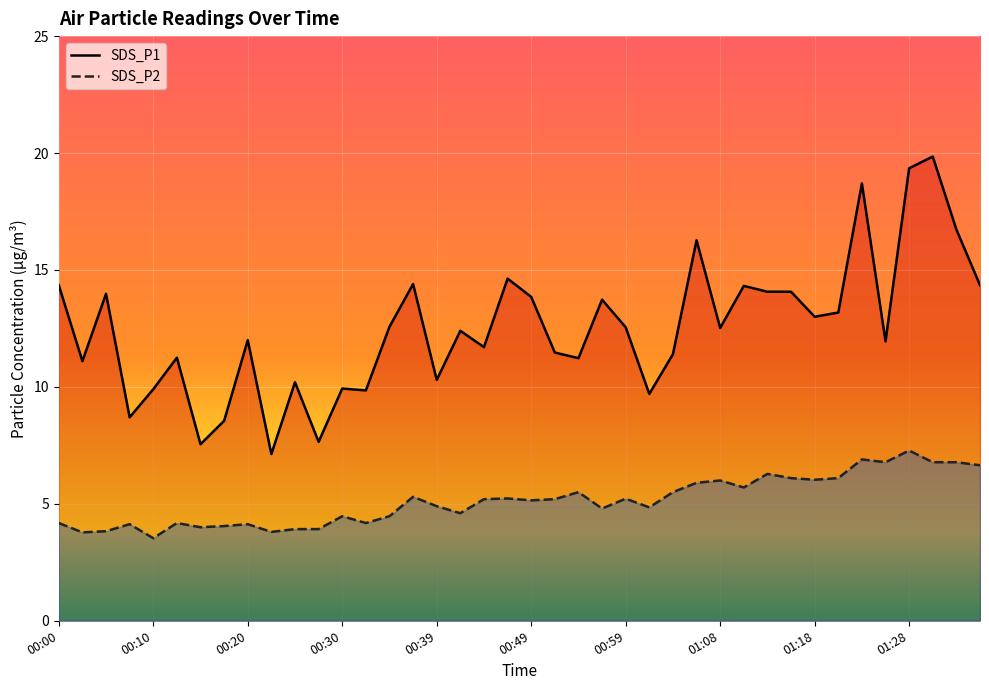

List the series in order of their peak value, lowest first.

SDS_P2, SDS_P1